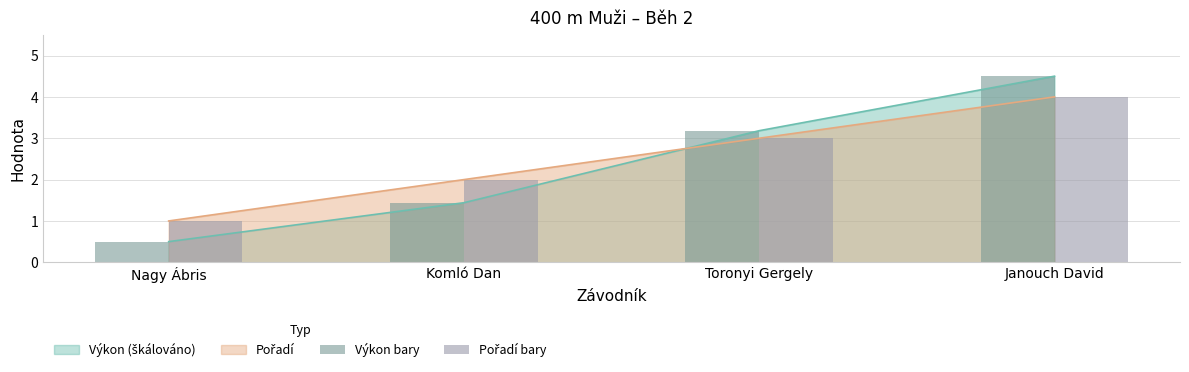

What is the value of the Výkon bary bar at the 4th from the left?

4.5